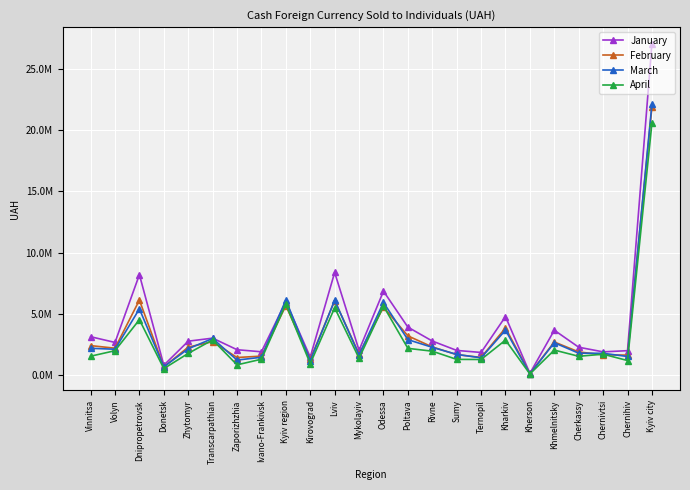

List the labels in order of January value, largest first.

Kyiv city, Lviv, Dnipropetrovsk, Odessa, Kyiv region, Kharkiv, Poltava, Khmelnitsky, Vinnitsa, Transcarpathian, Rivne, Zhytomyr, Volyn, Cherkassy, Zaporizhzhia, Mykolayiv, Sumy, Chernihiv, Ivano-Frankivsk, Chernivtsi, Ternopil, Kirovograd, Donetsk, Kherson